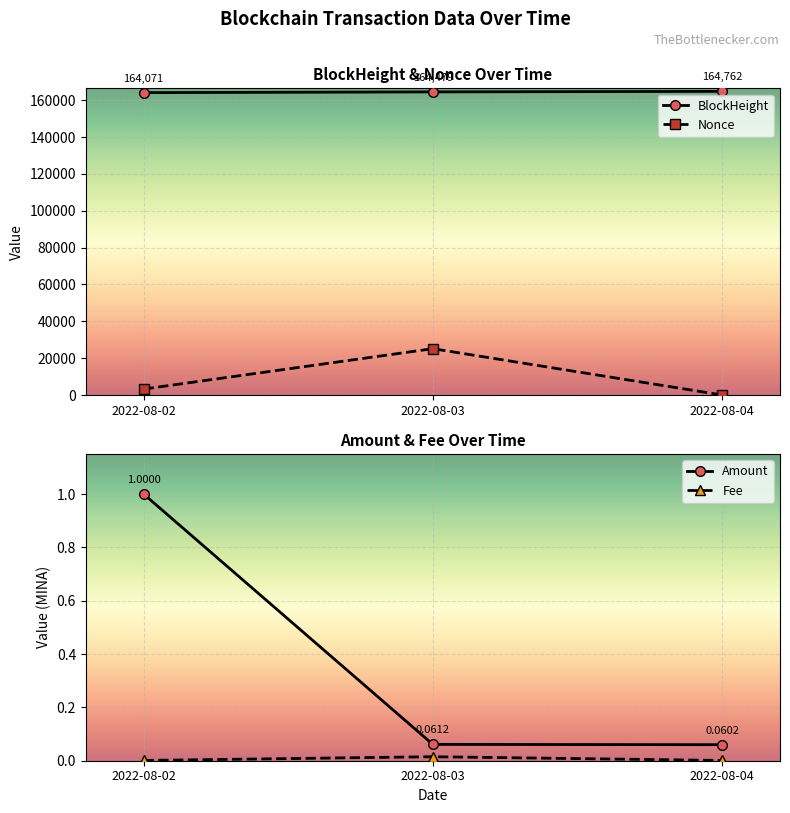

What is the lowest value of the BlockHeight series?

164071